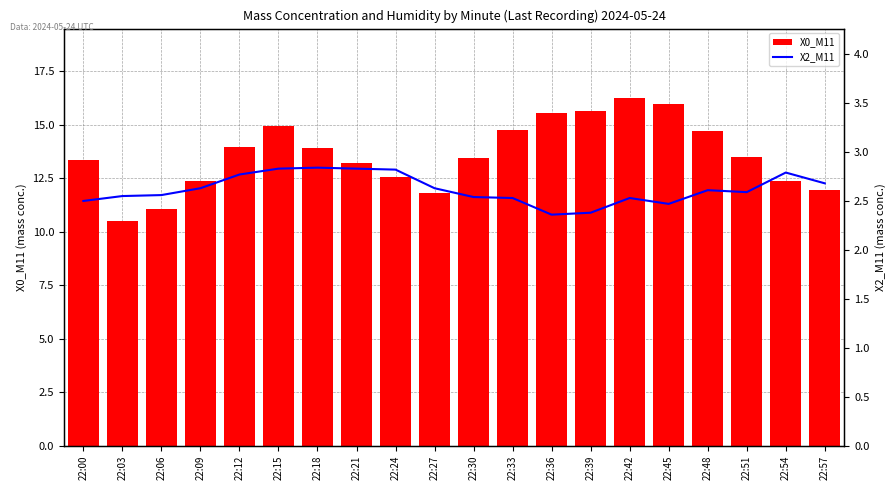

What is the value of the X0_M11 bar at the 3rd from the left?

11.0